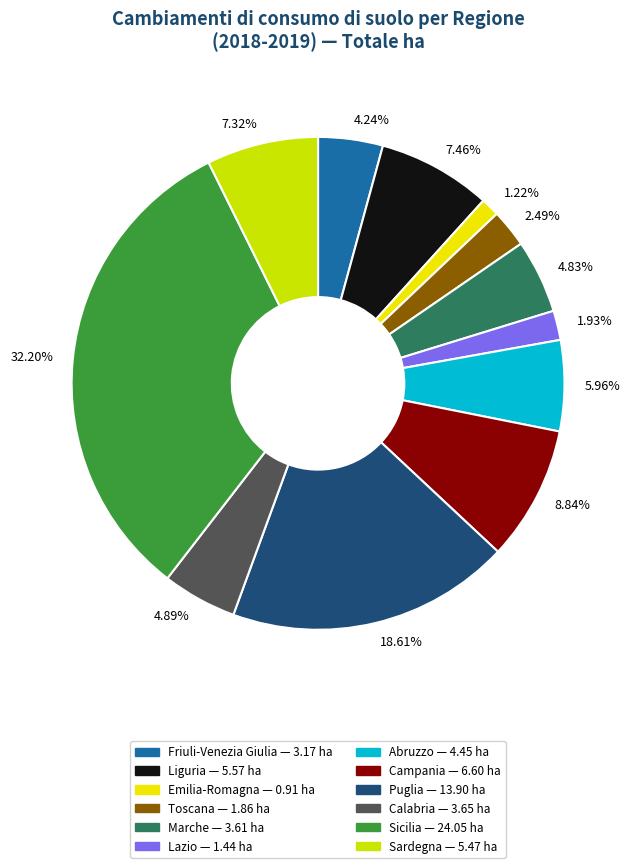

Does 4.89% represent more than half of the total?

No